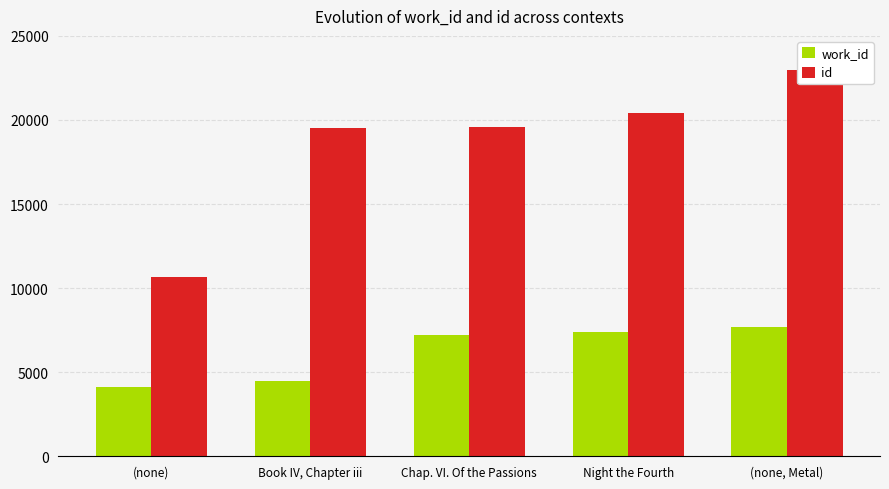

What is the total value across all series at (none)?

14806